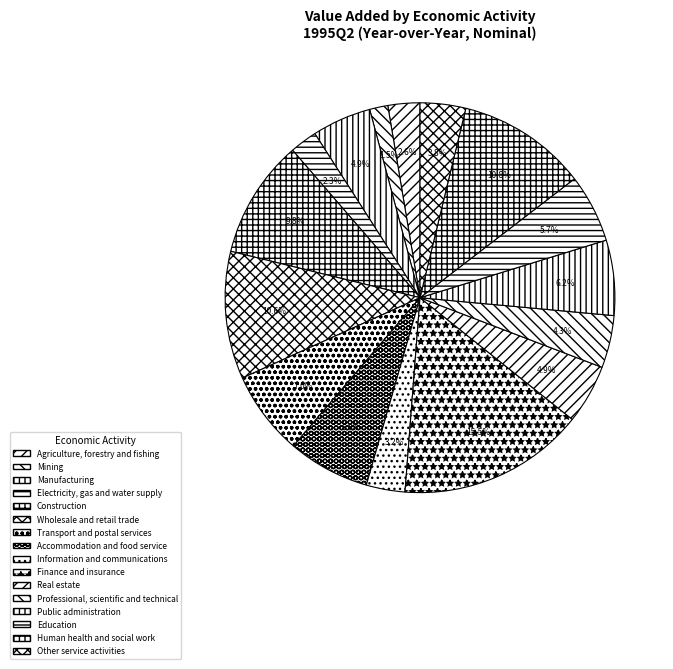

Which category has the biggest portion of the pie?

Finance and insurance